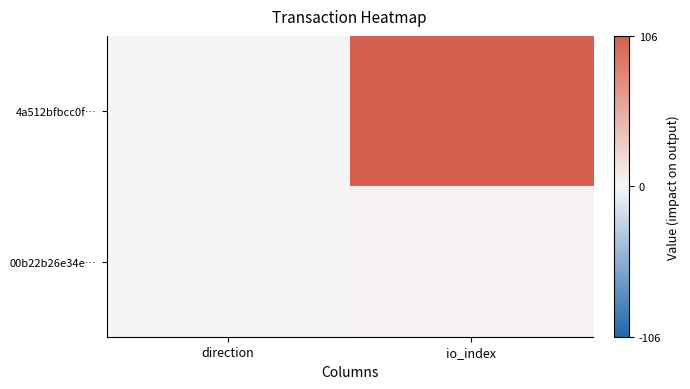

Reading left to right, extract all data points from this chart.

4a512bfbcc0f…: direction=-1	io_index=106
00b22b26e34e…: direction=1	io_index=3